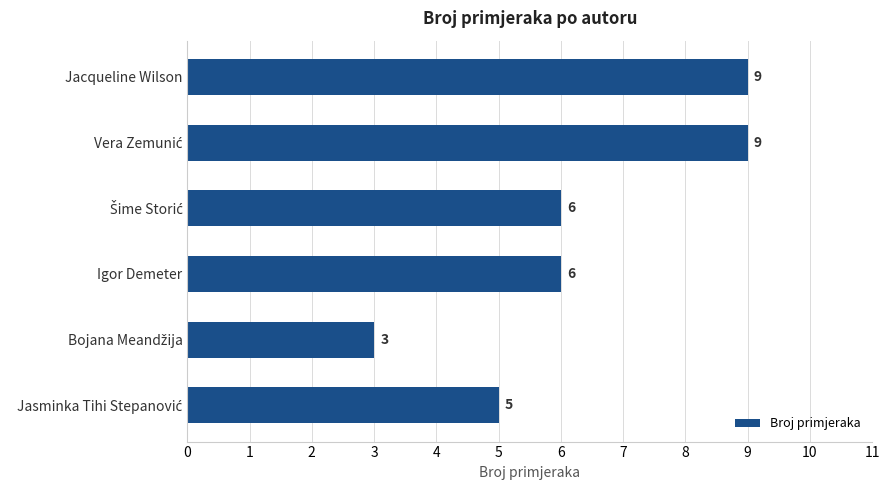

How many values are between 5 and 9?

5